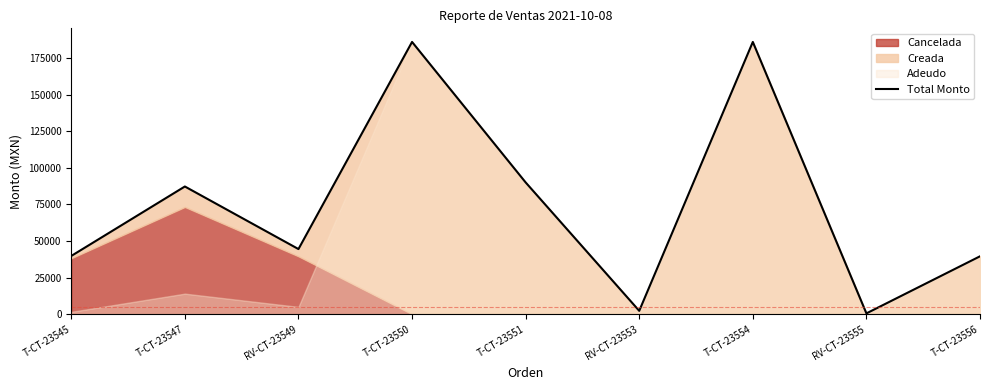

Where is the data nearest to the value 93250?

T-CT-23551